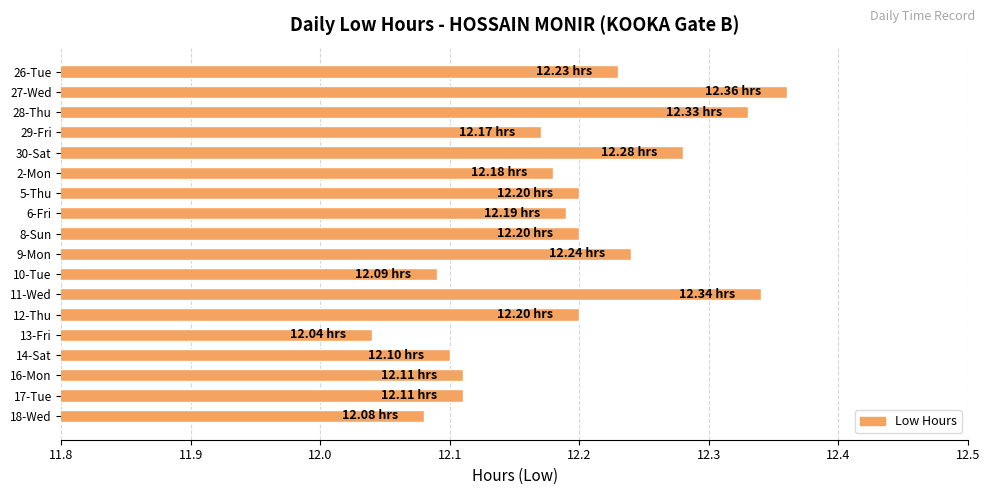

What is the sum of the values at 29-Fri and 2-Mon?

24.4